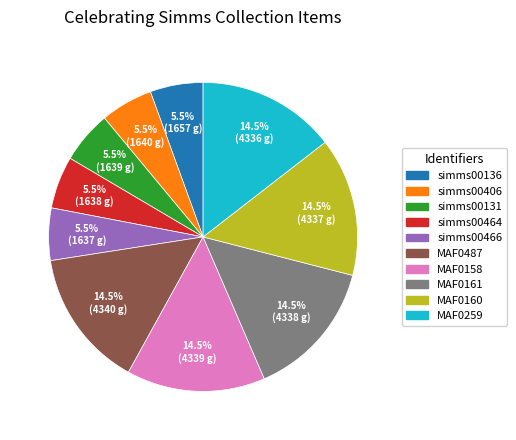

What is the ratio of the value at MAF0487 to the value at simms00136?

2.6